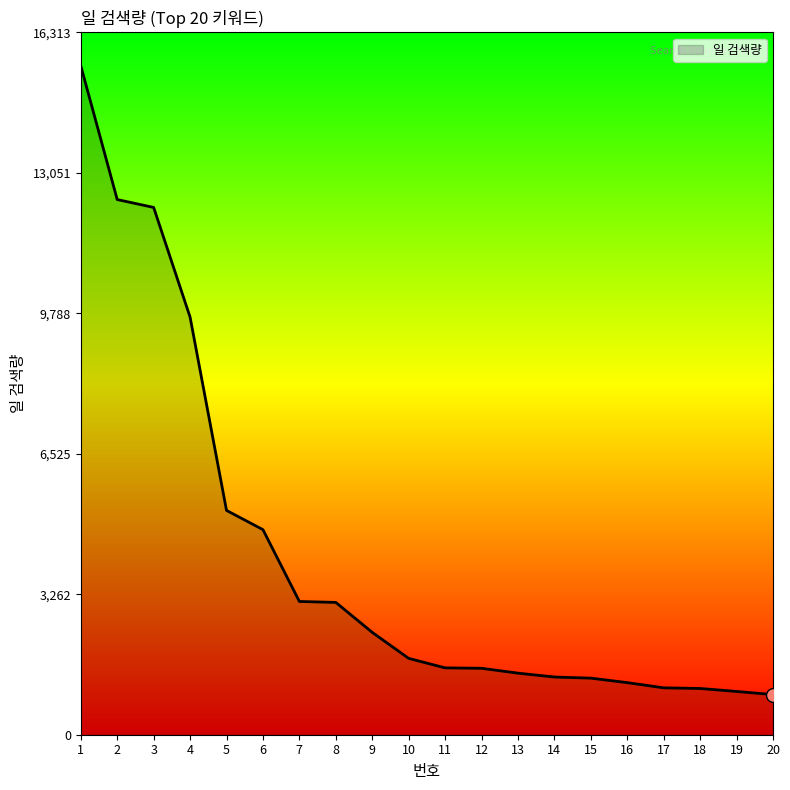

Which has a higher value, 3 or 5?

3